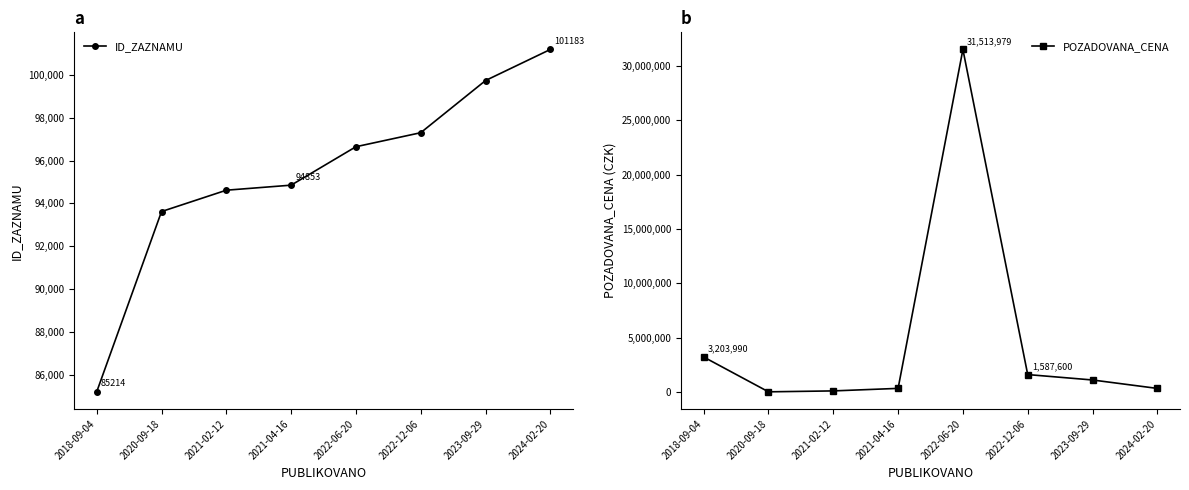

Does the chart display data point markers on the line(s)?

Yes